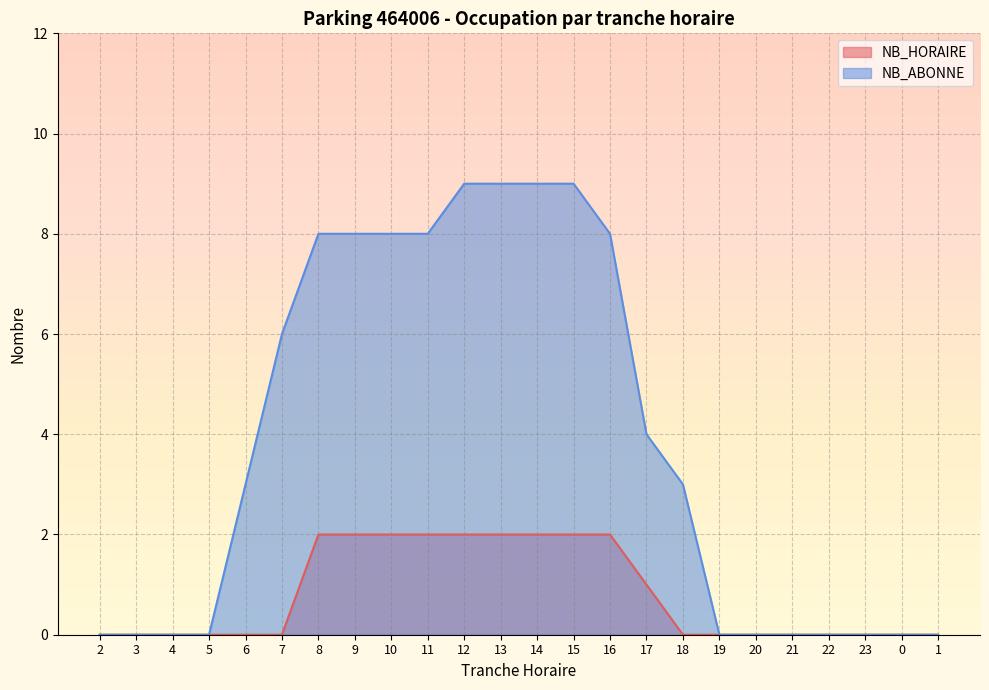

Which series has the widest spread of values?

NB_ABONNE